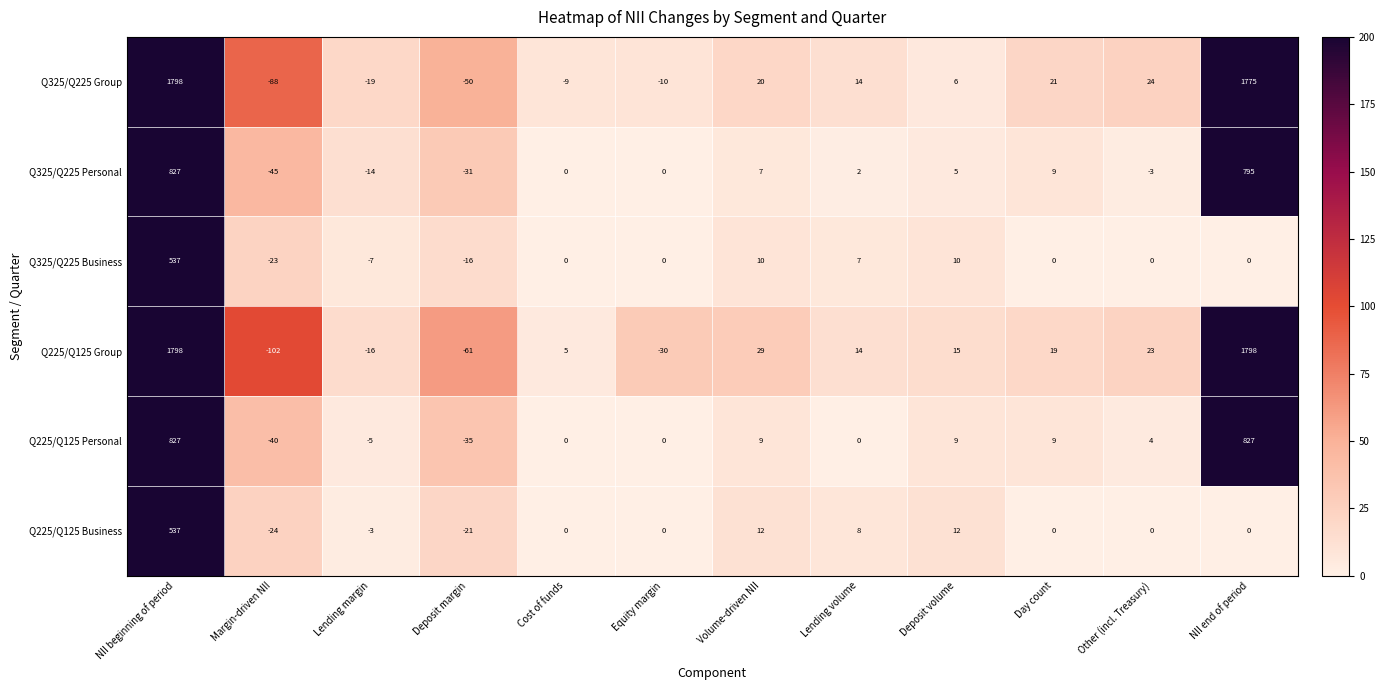

What is the sum of all Q225/Q125 Business values?

521